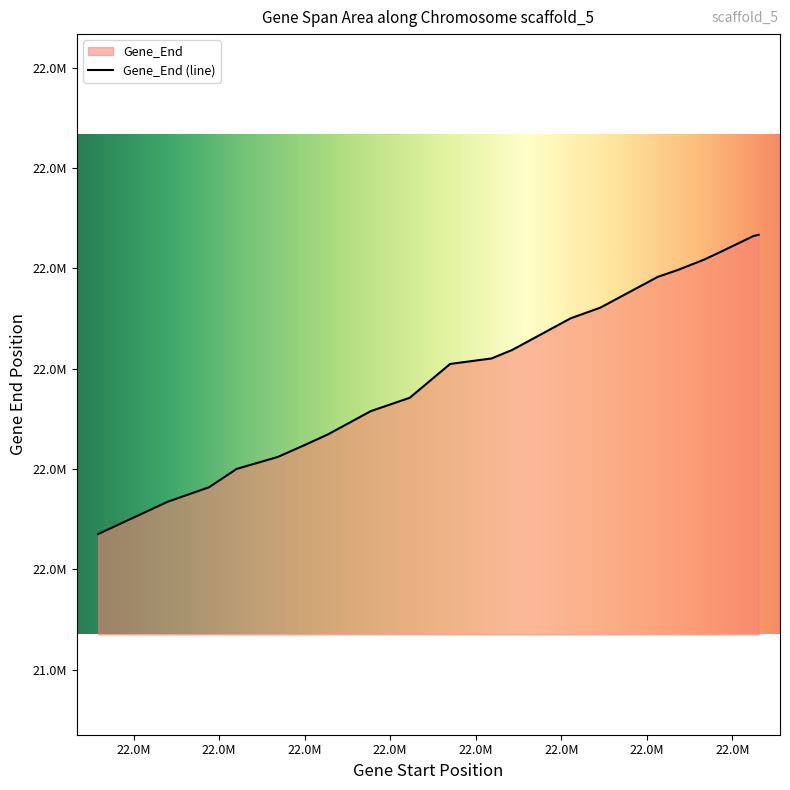

Does the chart display data point markers on the line(s)?

No